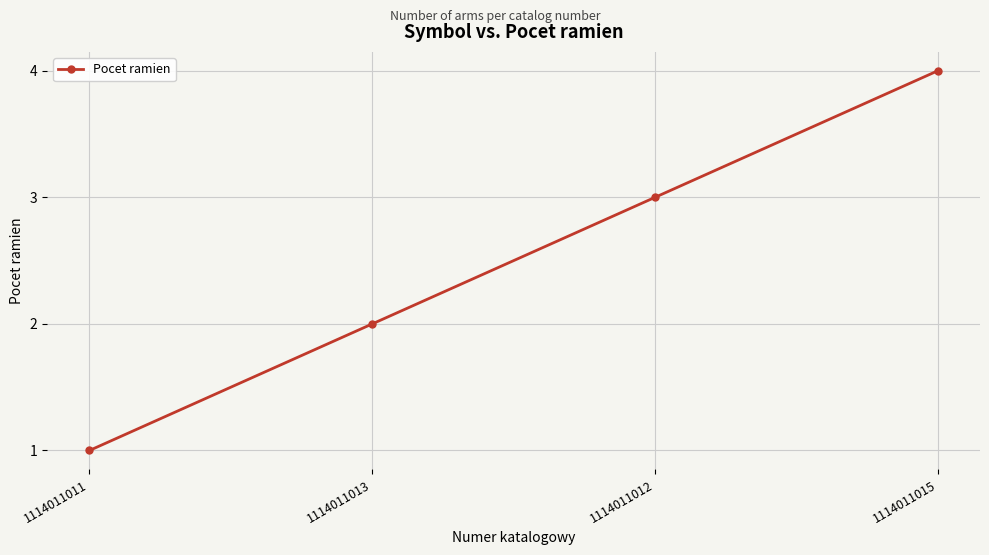

What value does the data have at 1114011013?

2